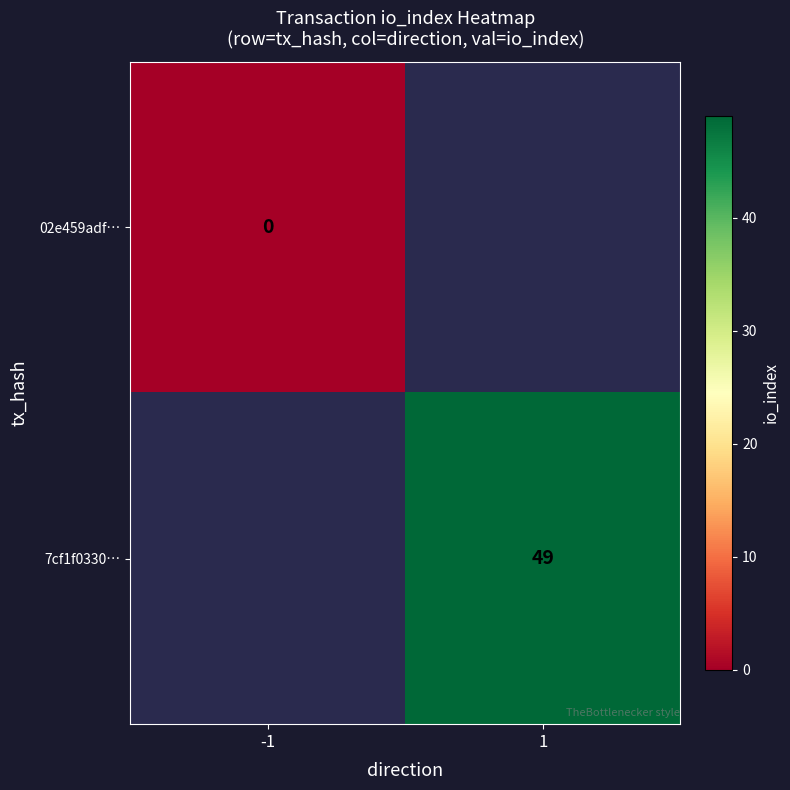

True or false: 7cf1f0330… has a value of 49 at 1.

True